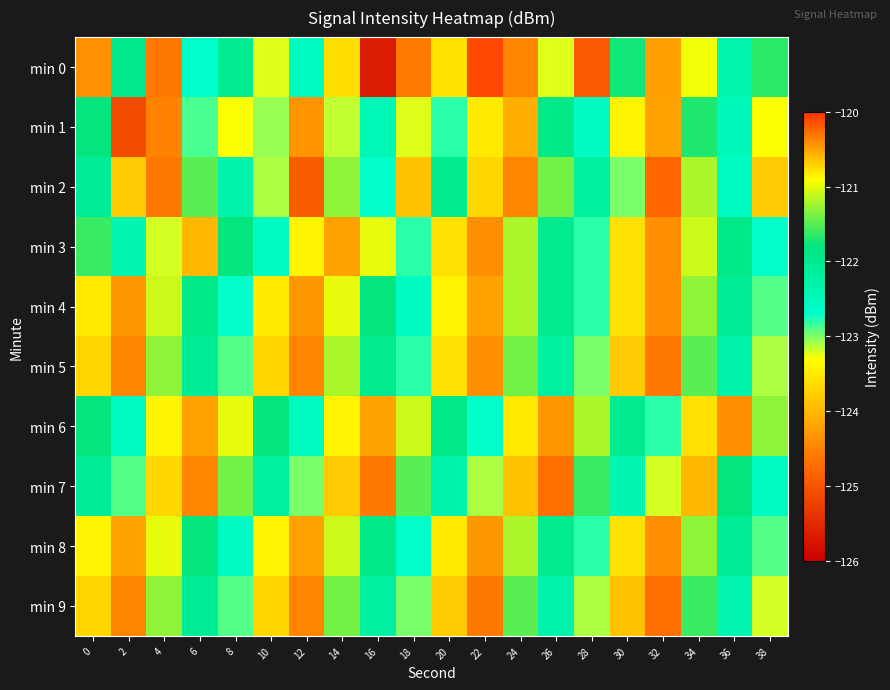

What is the smallest value displayed?

-125.7